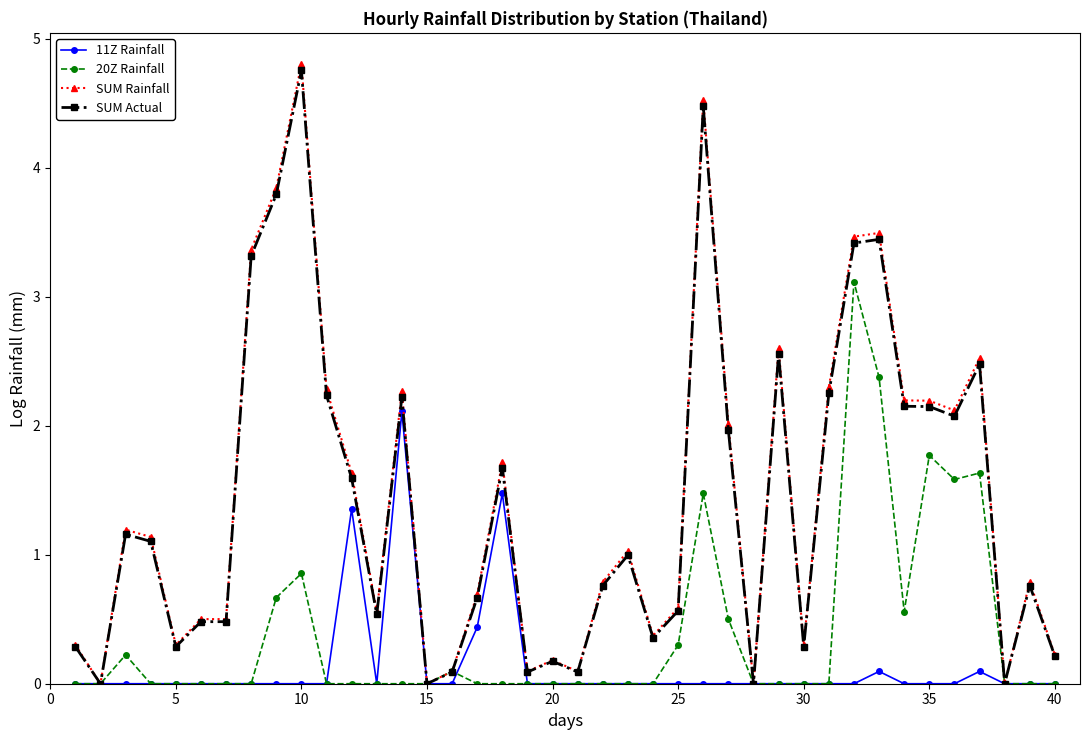

What is the greatest value displayed?

4.8